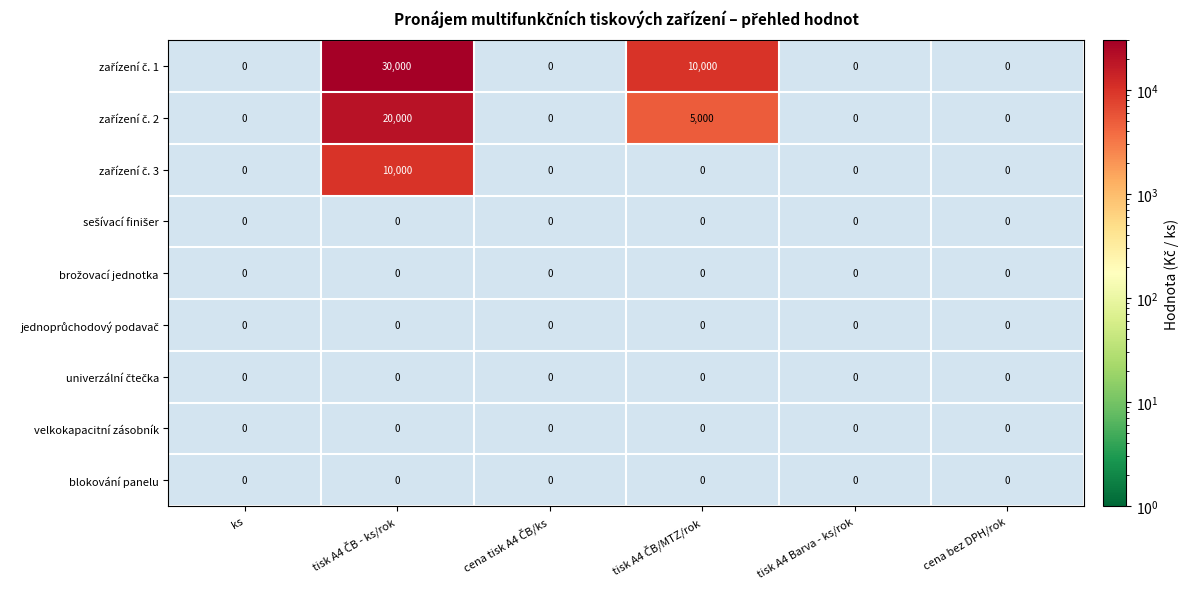

List the labels in order of sešívací finišer value, largest first.

ks, tisk A4 ČB - ks/rok, cena tisk A4 ČB/ks, tisk A4 ČB/MTZ/rok, tisk A4 Barva - ks/rok, cena bez DPH/rok